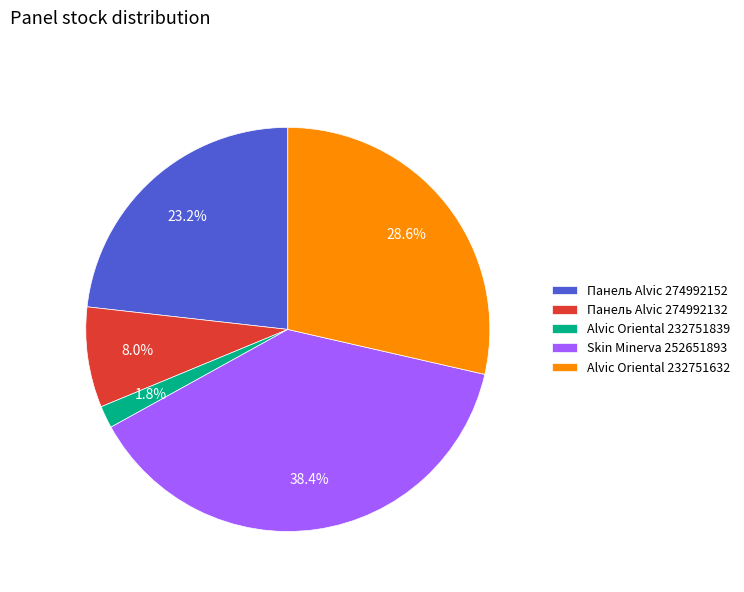

What percentage is NOT represented by Панель Alvic 274992132?

92.0%